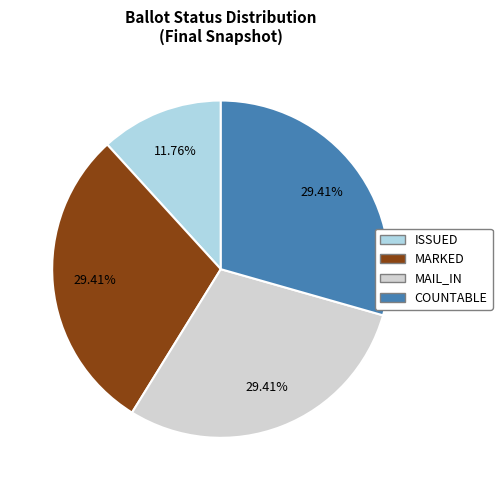

Is there a majority slice in this chart?

No